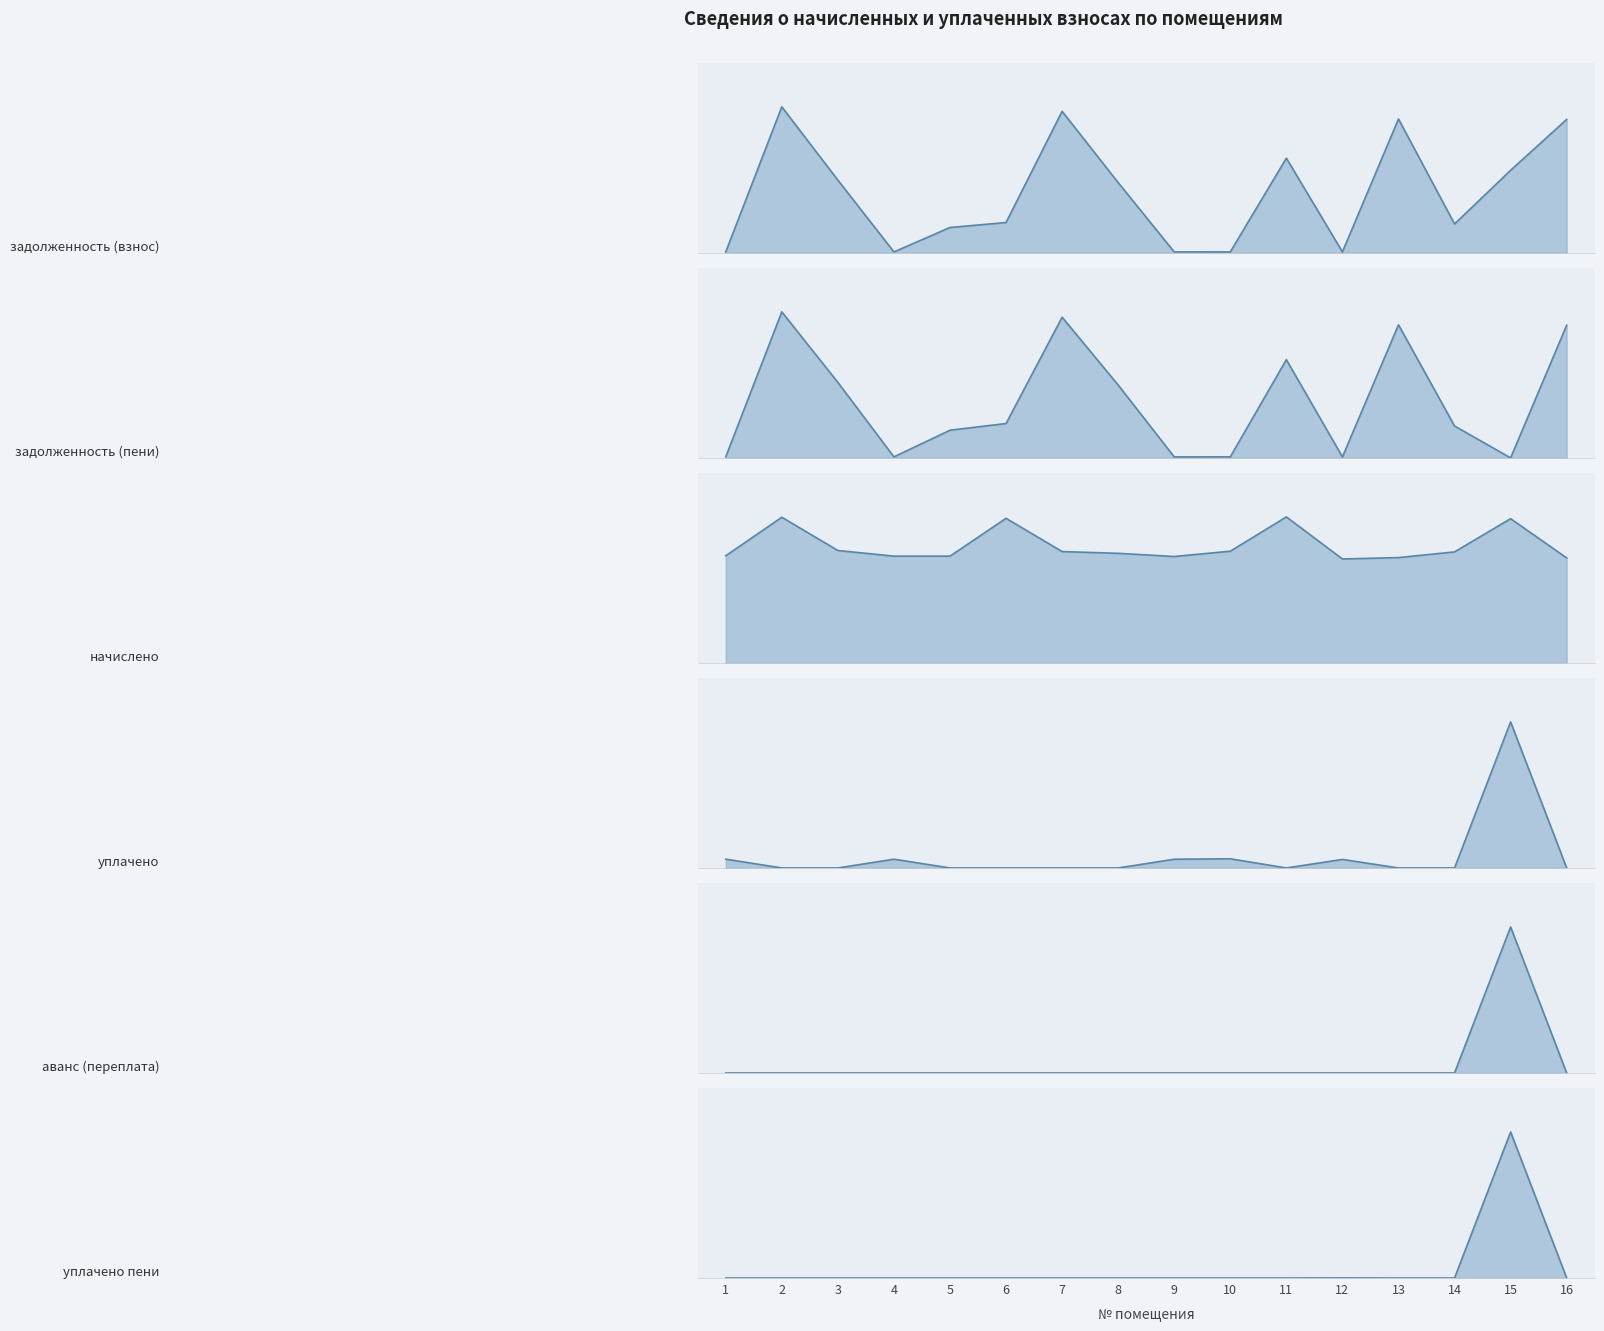

How many interior local valleys does the уплачено series have?

1